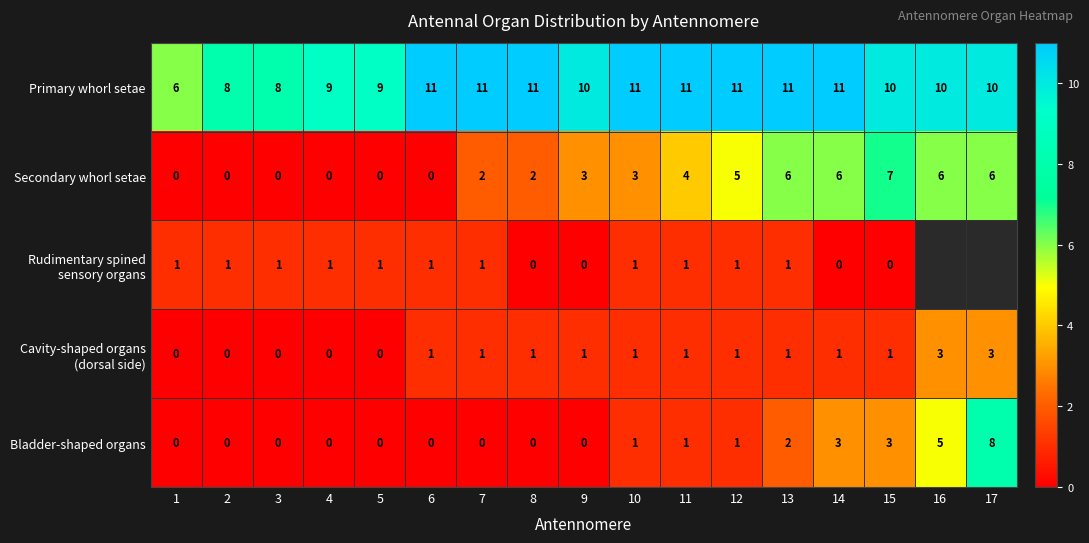

The value of Secondary whorl setae at 16 is 4.0. True or false?

False